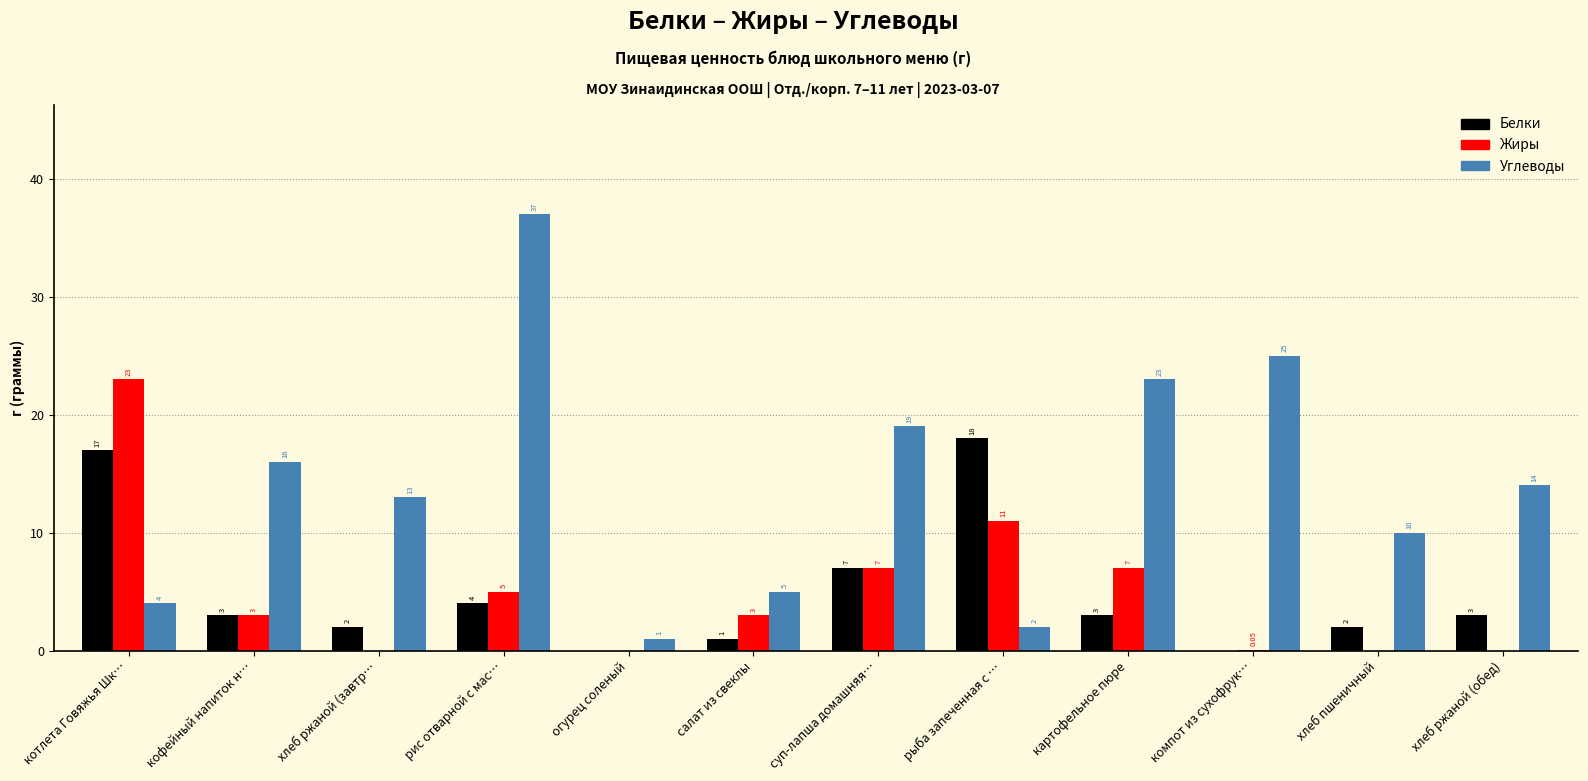

What are all the series names shown in the legend?

Белки, Жиры, Углеводы